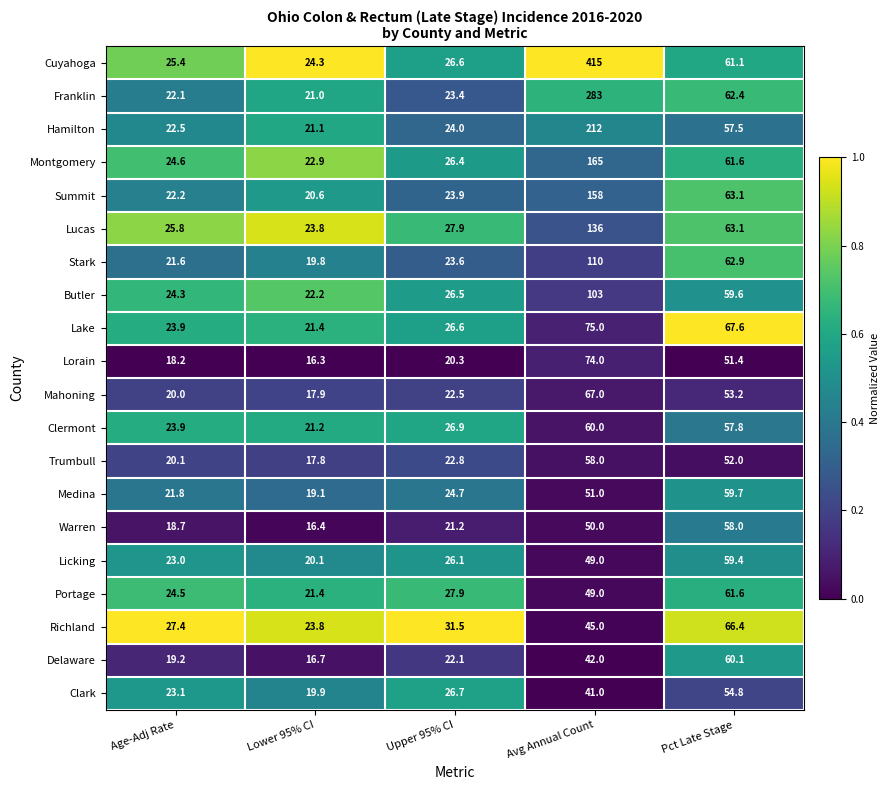

What is the total value across all series at Pct Late Stage?

1193.3